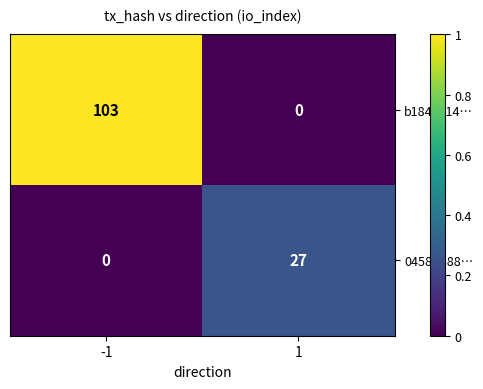

Which series has the widest spread of values?

b184ae14…